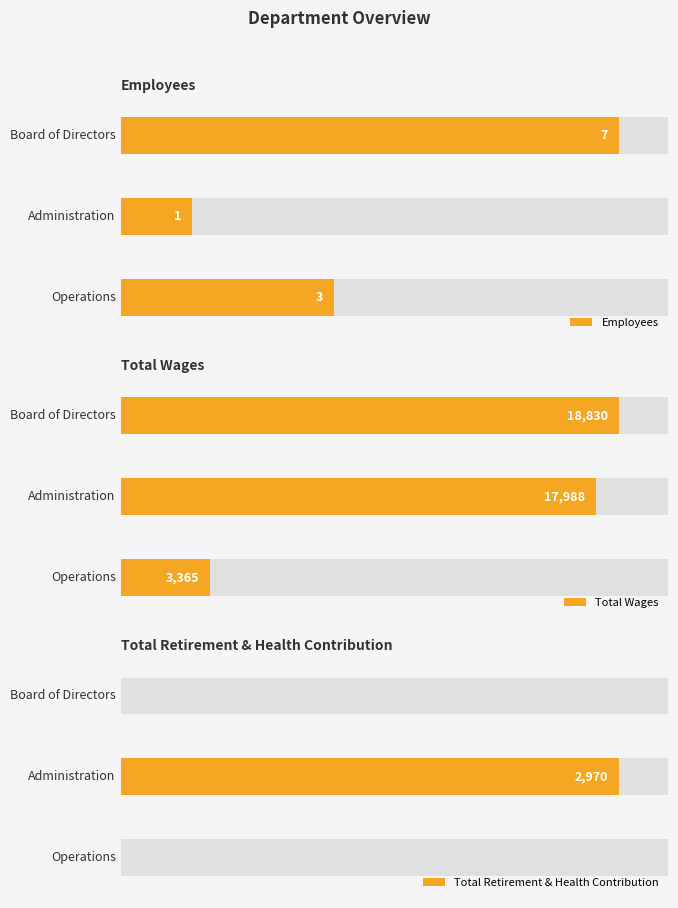

True or false: Total Wages has a value of 3365 at 2.

True